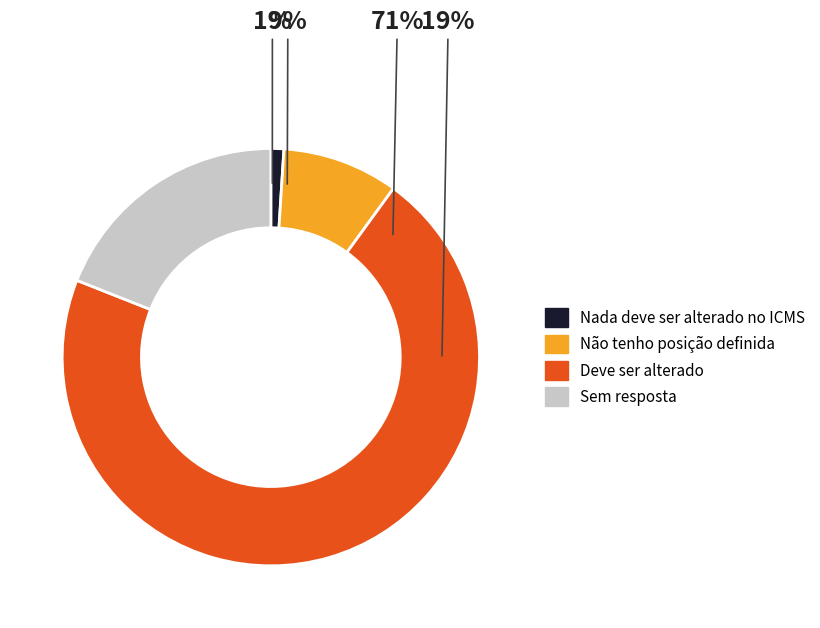

To the nearest percent, what is the average slice percentage?

25%